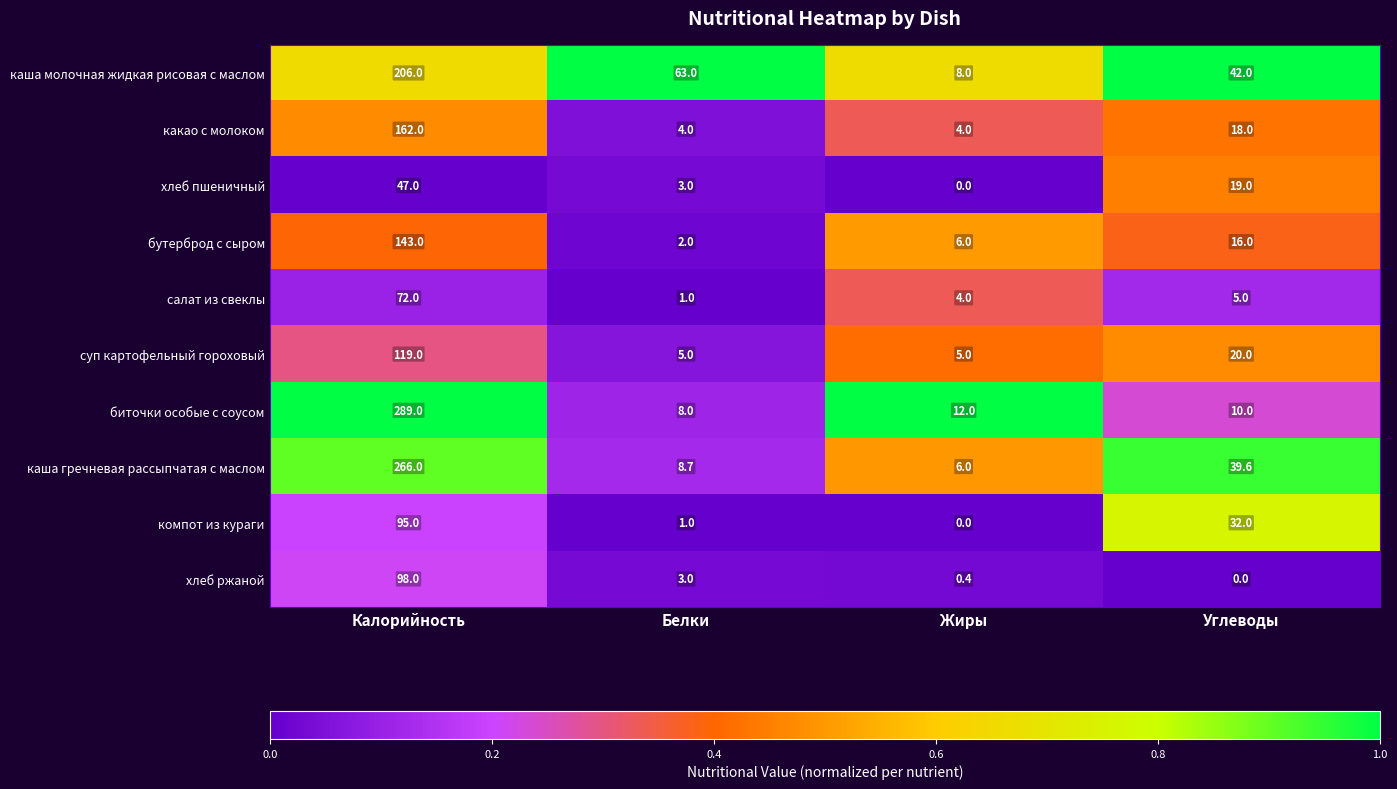

What is the sum of the каша гречневая рассыпчатая с маслом values at Калорийность and Жиры?

272.0